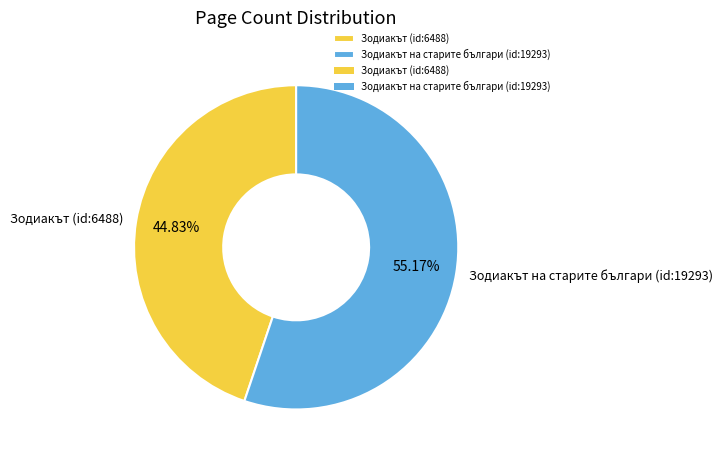

Approximately how many times larger is the value at Зодиакът на старите българи (id:19293) compared to Зодиакът (id:6488)?

1.2